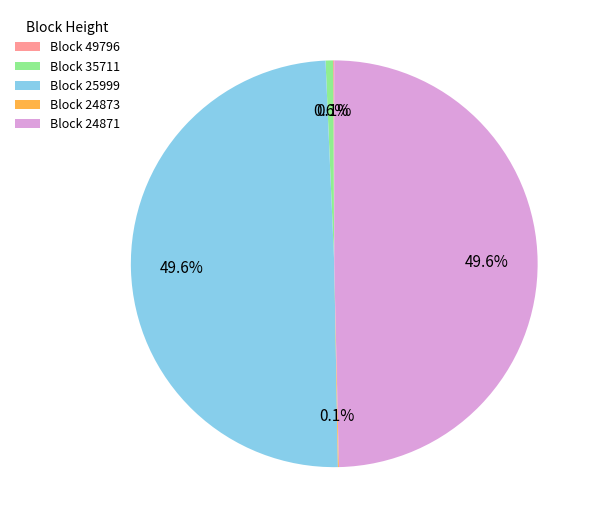

How much of the chart is everything except Block 25999?

50.4%